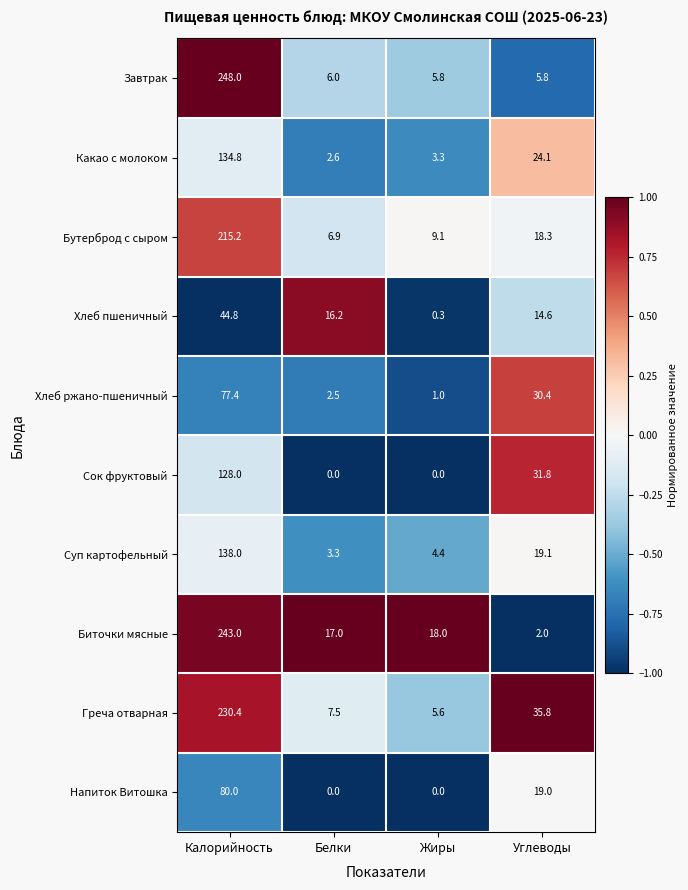

The value of Сок фруктовый at Жиры is -48.9. True or false?

False